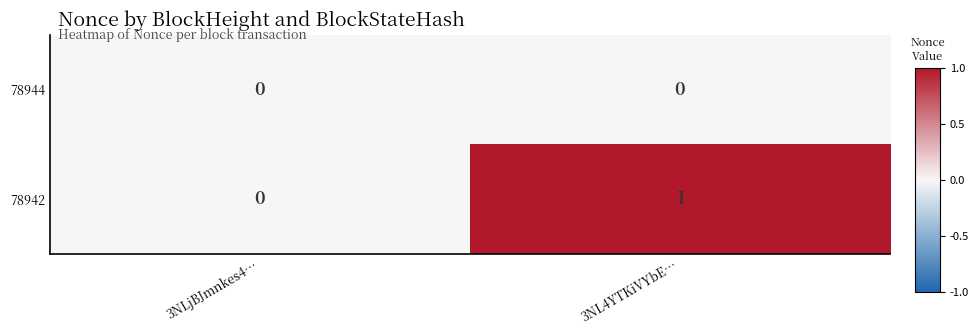

Which series has the largest range (max minus min)?

78942